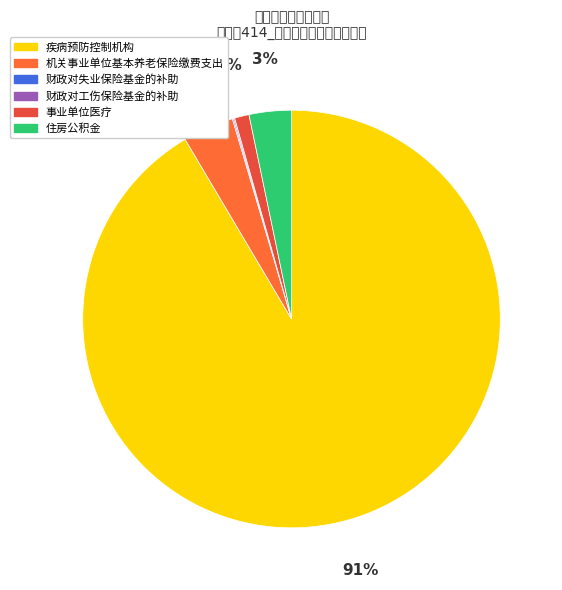

What portion of the pie excludes 财政对工伤保险基金的补助?

99.9%